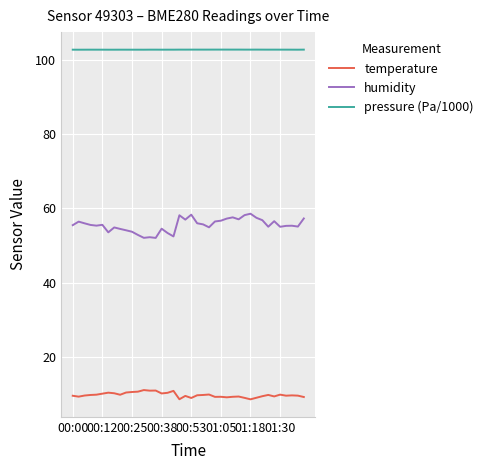

In humidity, how many points are higher than both neighbors (excluding endpoints)?

11